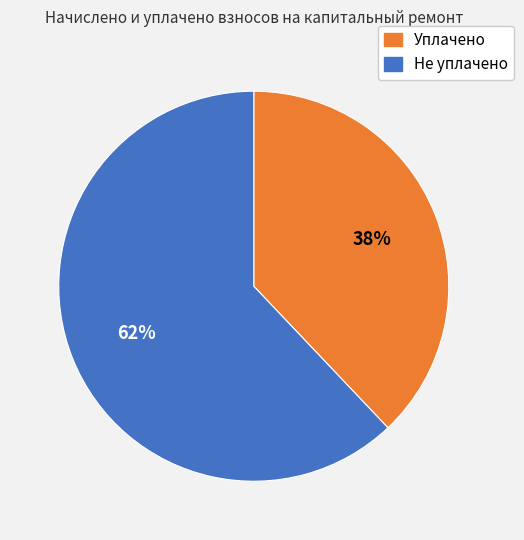

To the nearest percent, what is the average slice percentage?

50%